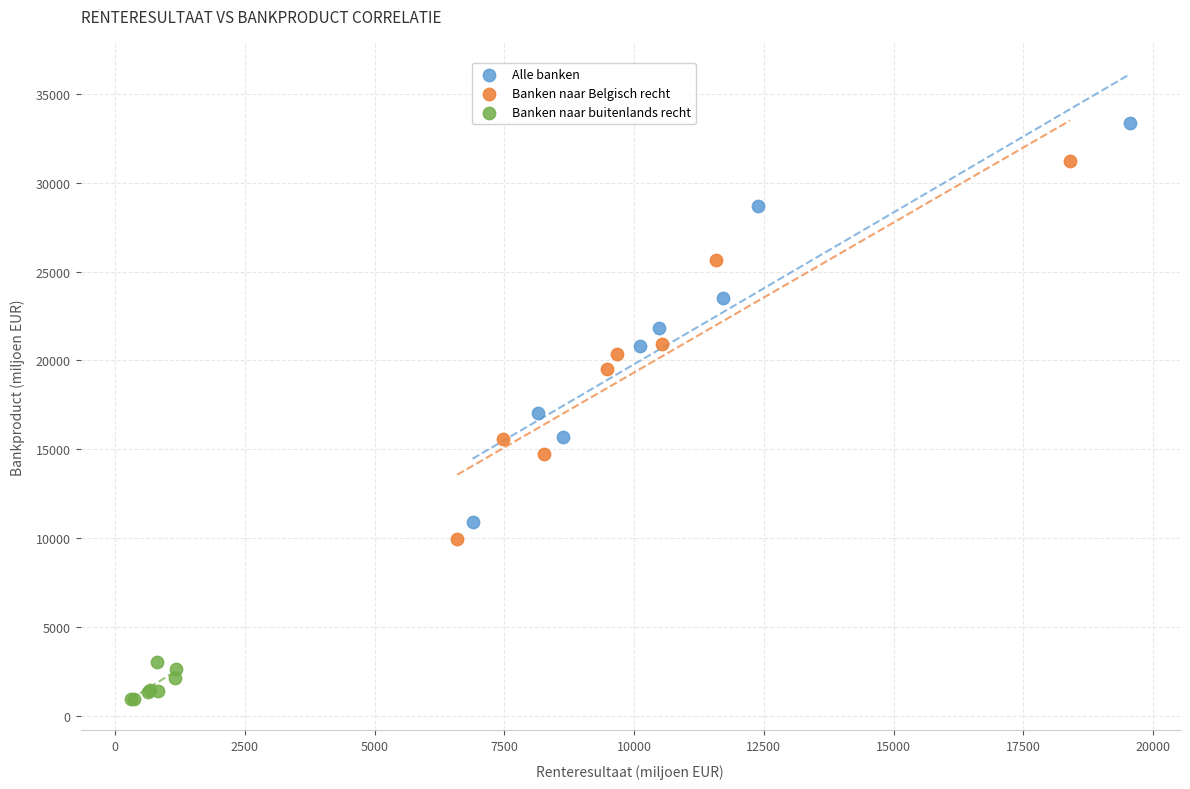

Which series has the widest spread of Y values?

Alle banken